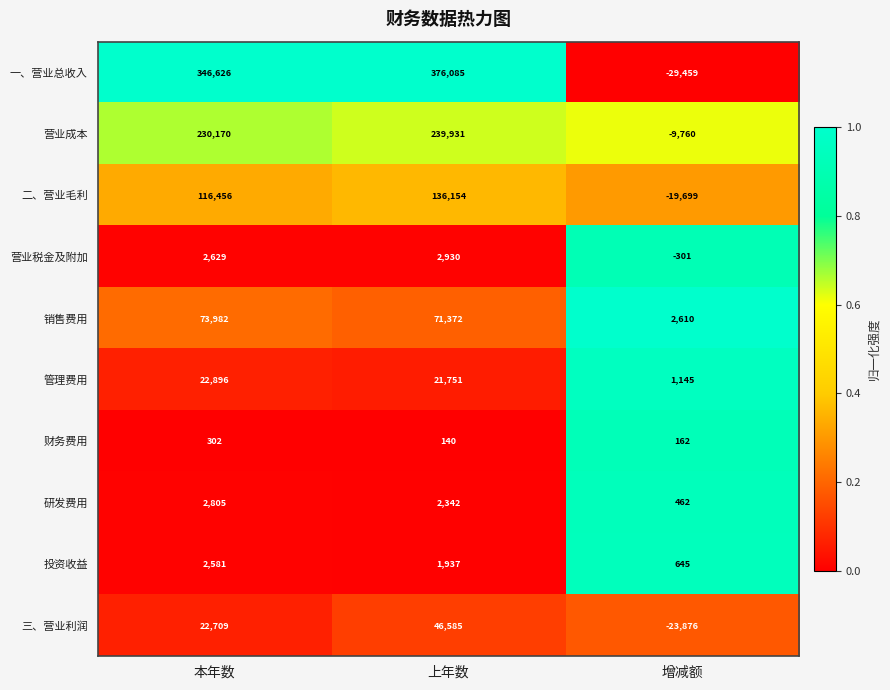

Reading right to left, what are all the values shown in this chart?

一、营业总收入: 增减额=-29459	上年数=376085	本年数=346626
营业成本: 增减额=-9760	上年数=239931	本年数=230170
二、营业毛利: 增减额=-19699	上年数=136154	本年数=116456
营业税金及附加: 增减额=-301	上年数=2930	本年数=2629
销售费用: 增减额=2610	上年数=71372	本年数=73982
管理费用: 增减额=1145	上年数=21751	本年数=22896
财务费用: 增减额=162	上年数=140	本年数=302
研发费用: 增减额=462	上年数=2342	本年数=2805
投资收益: 增减额=645	上年数=1937	本年数=2581
三、营业利润: 增减额=-23876	上年数=46585	本年数=22709